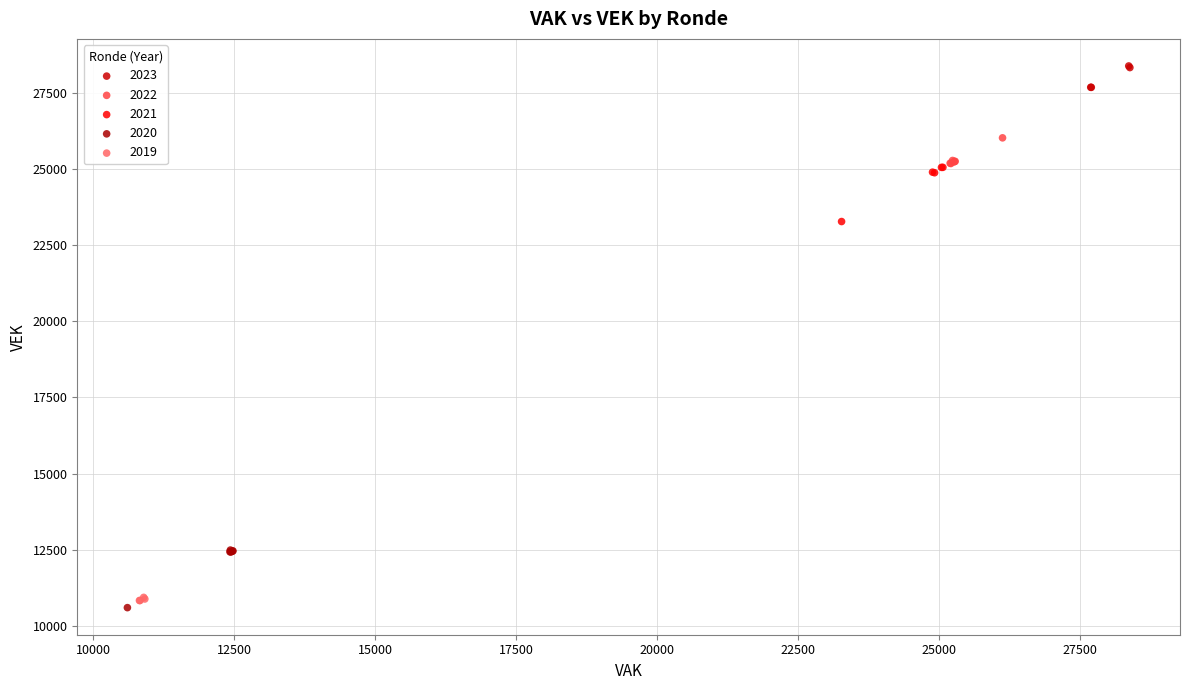

Which series has the widest spread of Y values?

2020